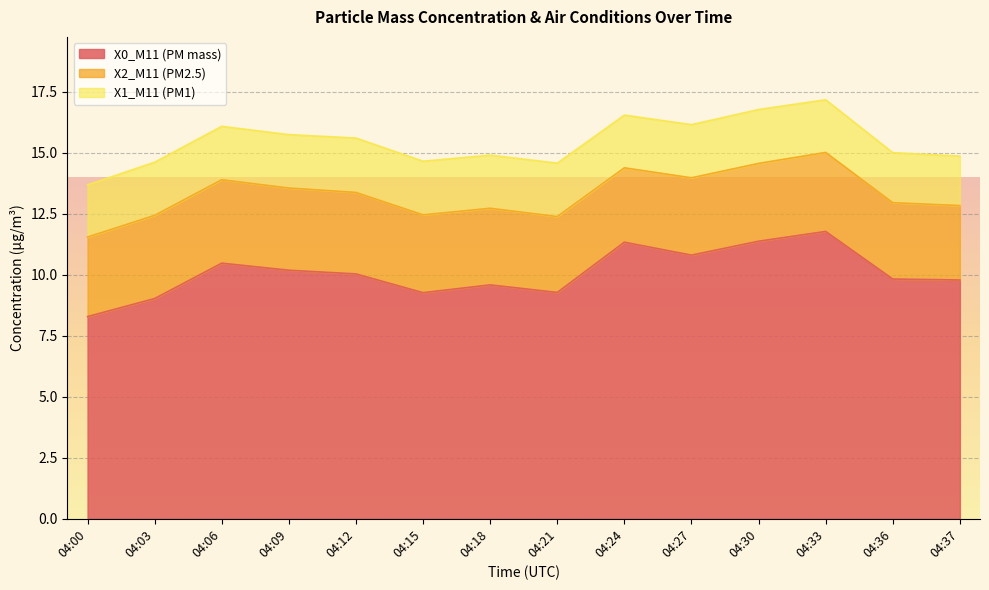

How many interior local peaks does the X2_M11 (PM2.5) series have?

2